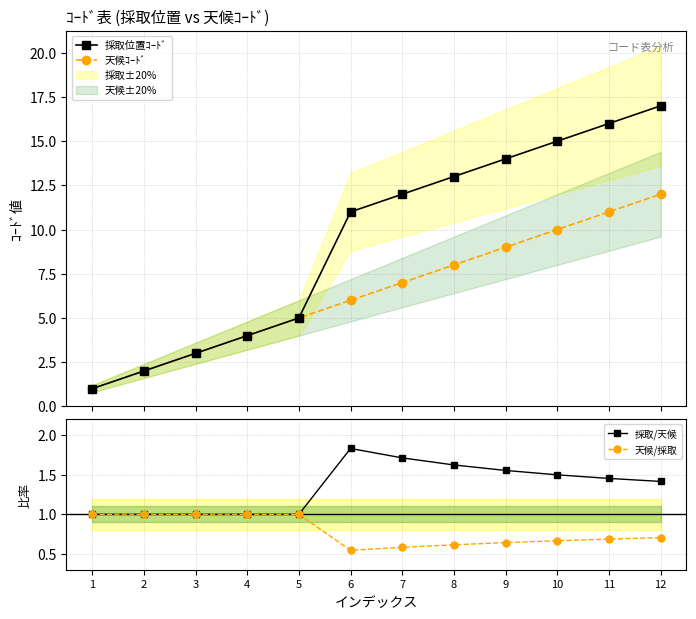

Which category has the highest value across all series?

12